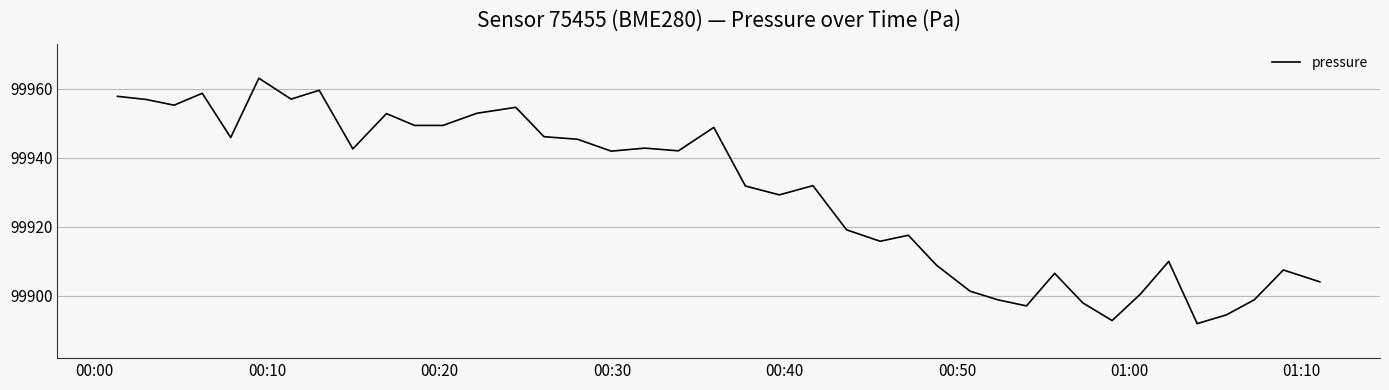

What is the smallest value displayed?

99892.0